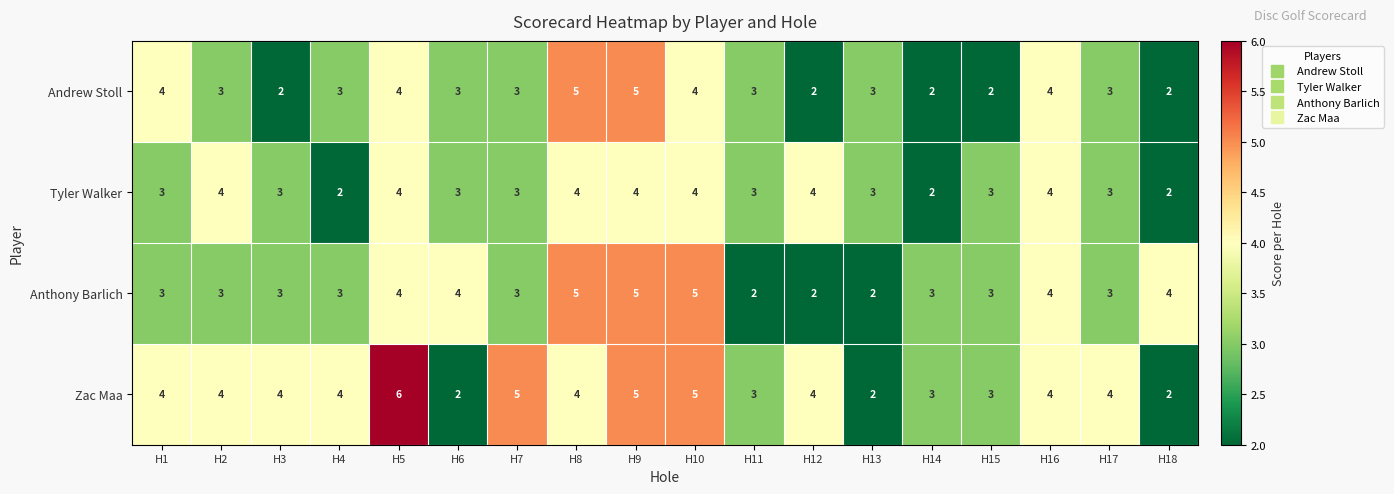

Between H7 and H11, which series saw the biggest shift?

Zac Maa